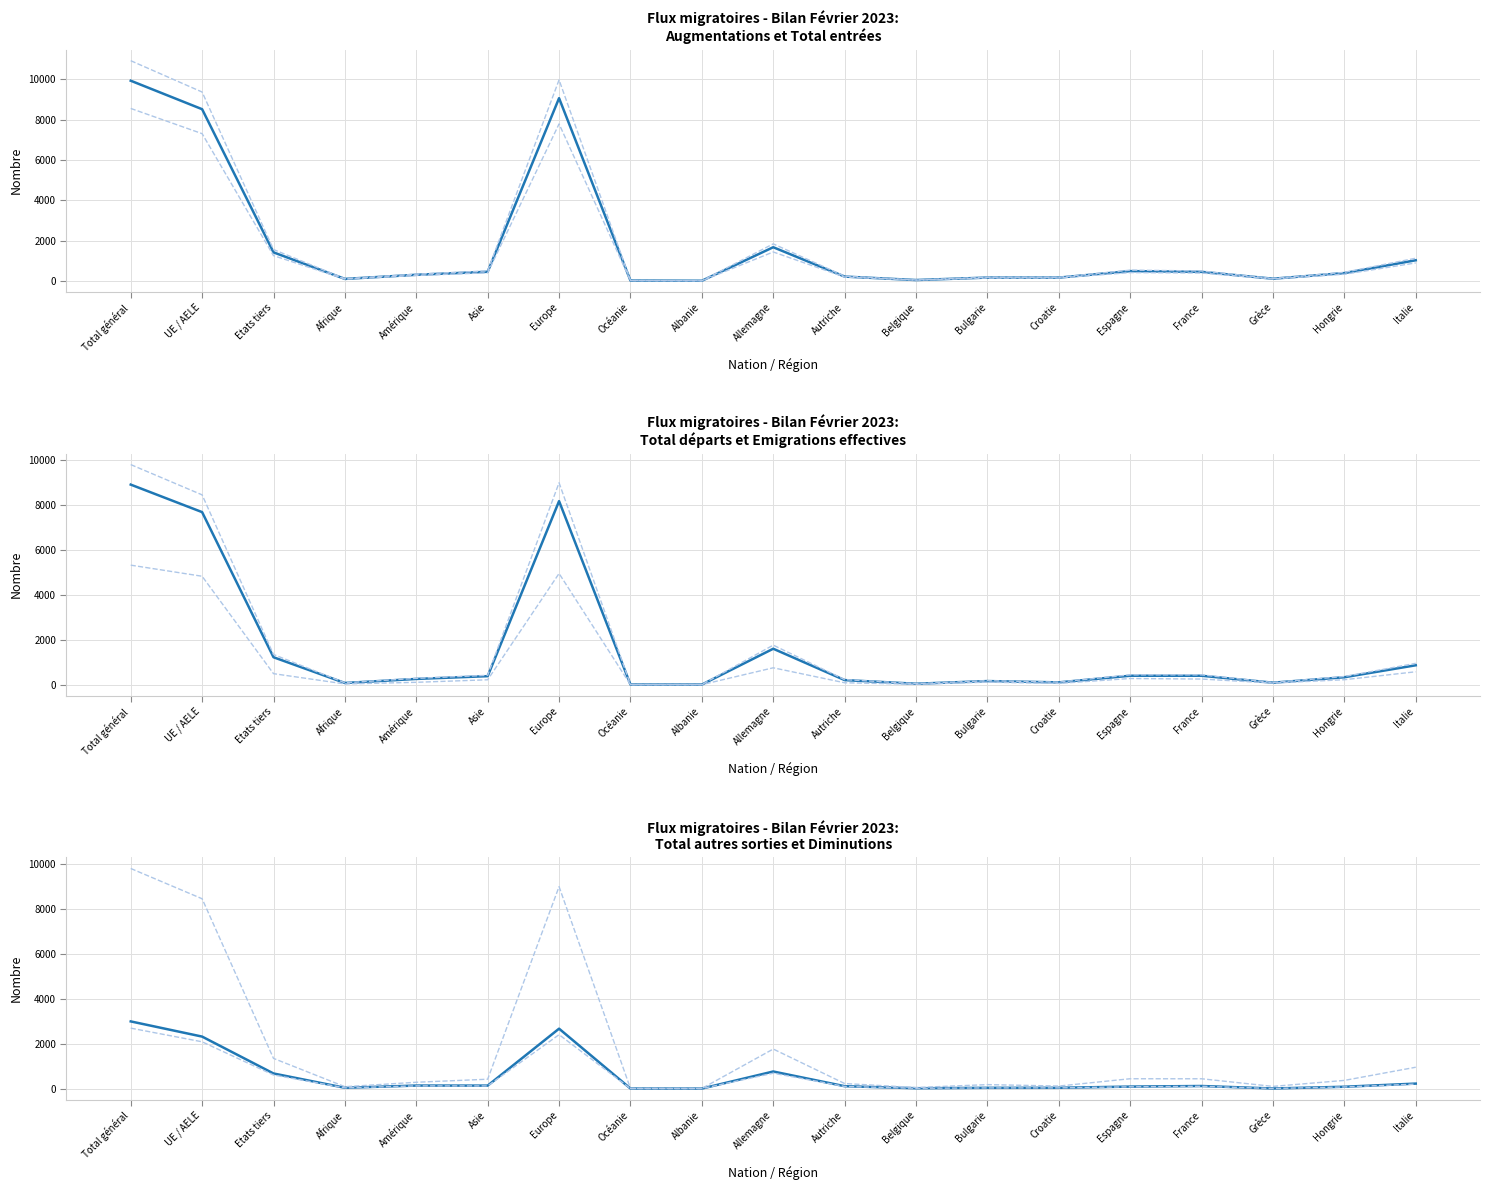

After their last crossing, which series has the higher values: Total autres sorties or Total entrées?

Total entrées